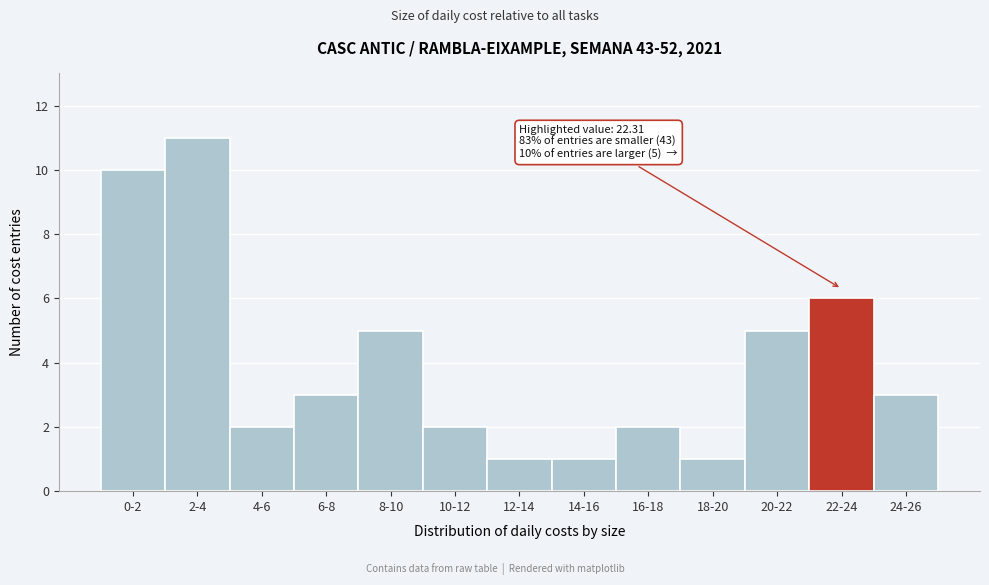

Reading left to right, list all the values displayed in this chart.

10	11	2	3	5	2	1	1	2	1	5	6	3